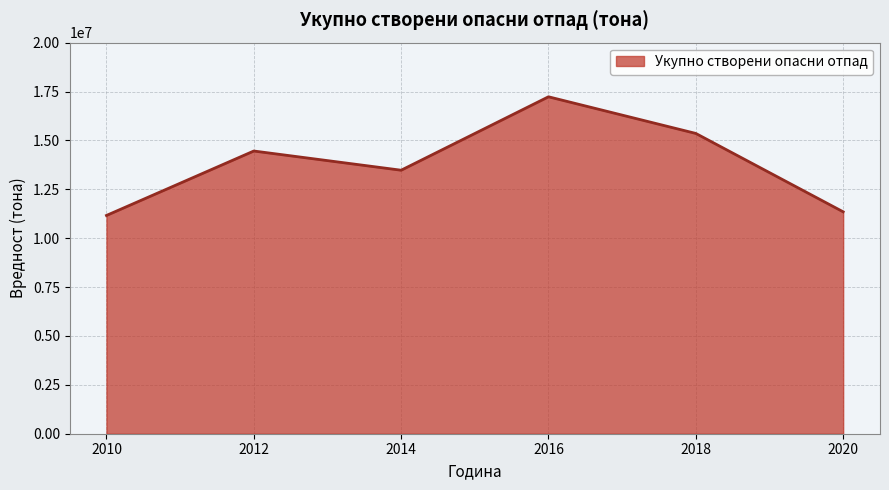

Does the chart display data point markers on the line(s)?

No